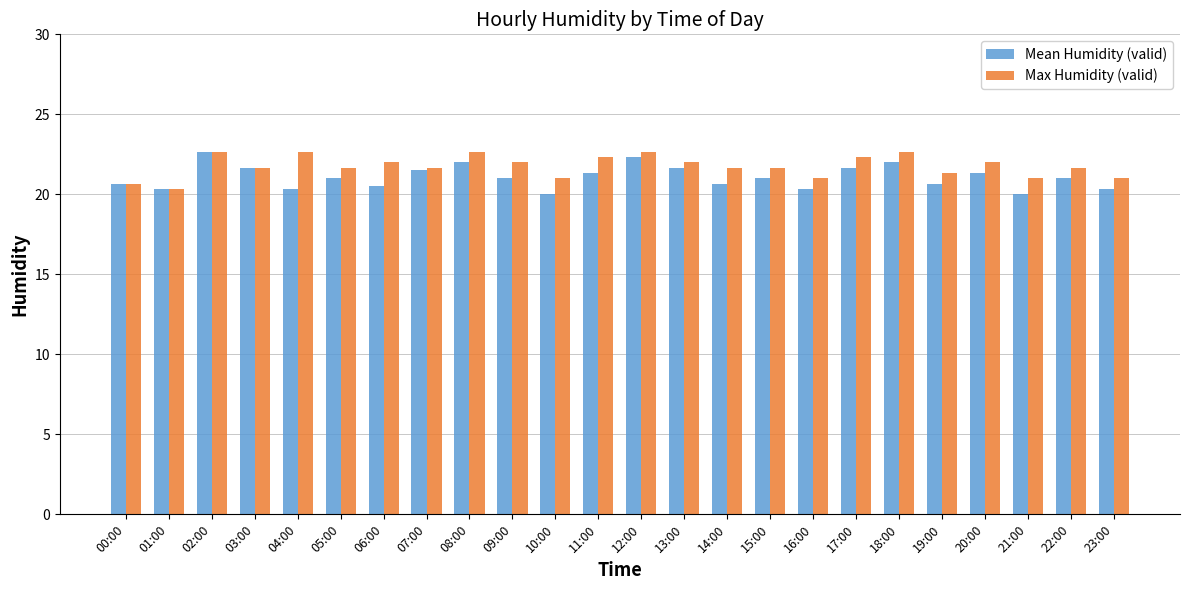

What is the total value across all series at 18:00?

44.7